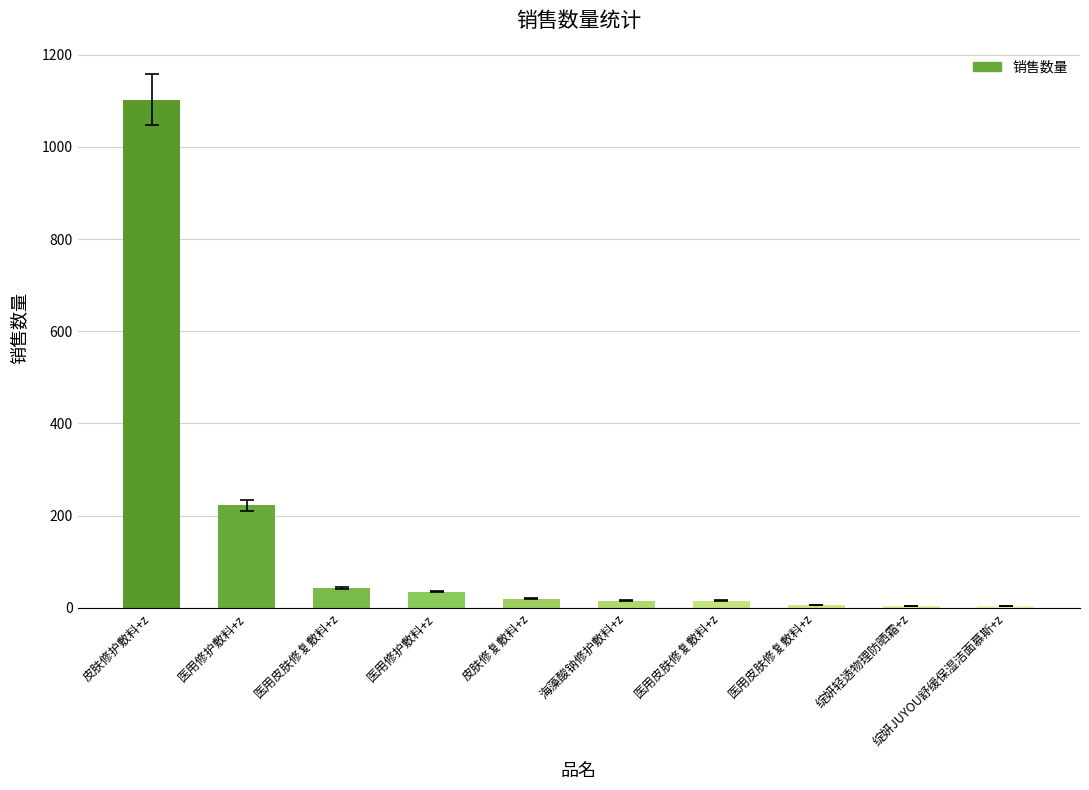

Which has a higher value, 医用皮肤修复敷料+z or 医用修护敷料+z?

医用修护敷料+z